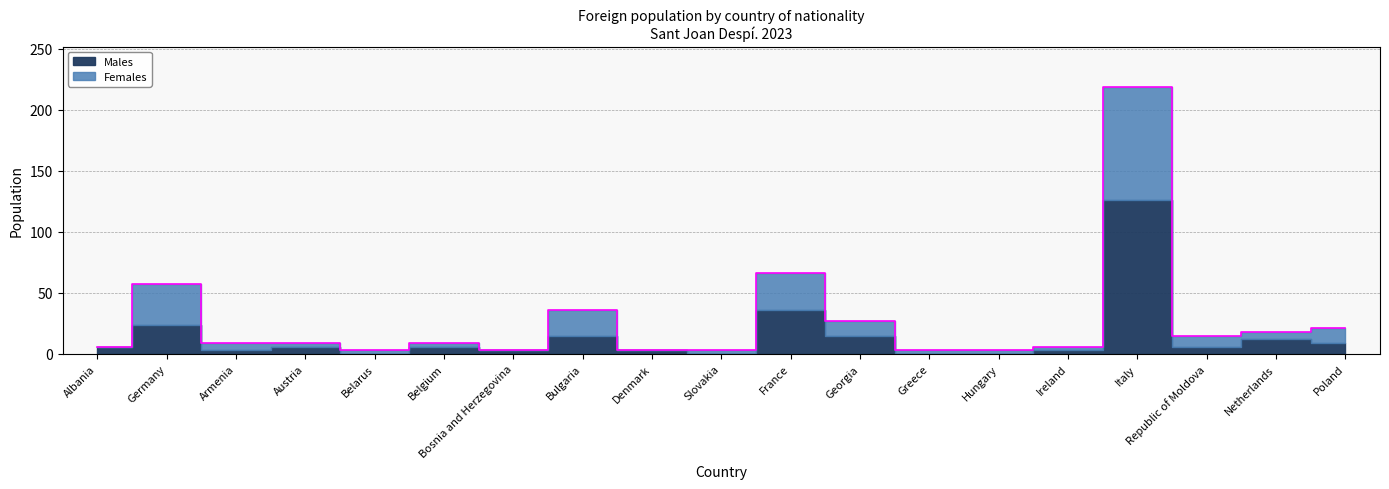

True or false: the data shows 36 at Bulgaria.

True